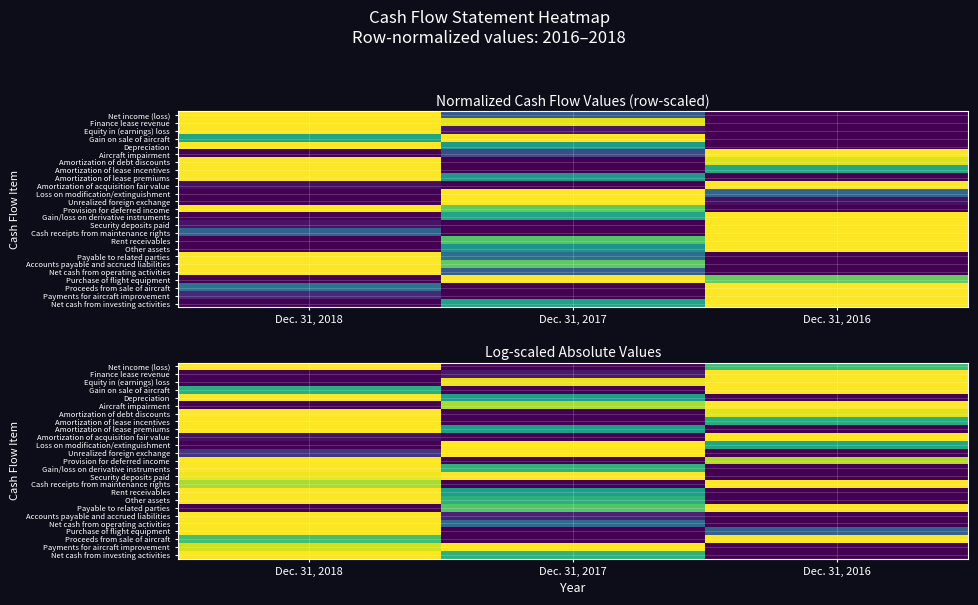

At Dec. 31, 2018, list the series in order from largest to smallest.

Net income (loss), Depreciation, Amortization of debt discounts, Amortization of lease incentives, Amortization of lease premiums, Provision for deferred income, Gain/loss on derivative instruments, Rent receivables, Other assets, Accounts payable and accrued liabilities, Net cash from operating activities, Purchase of flight equipment, Net cash from investing activities, Security deposits paid, Payments for aircraft improvement, Cash receipts from maintenance rights, Proceeds from sale of aircraft, Gain on sale of aircraft, Unrealized foreign exchange, Amortization of acquisition fair value, Finance lease revenue, Equity in (earnings) loss, Aircraft impairment, Loss on modification/extinguishment, Payable to related parties